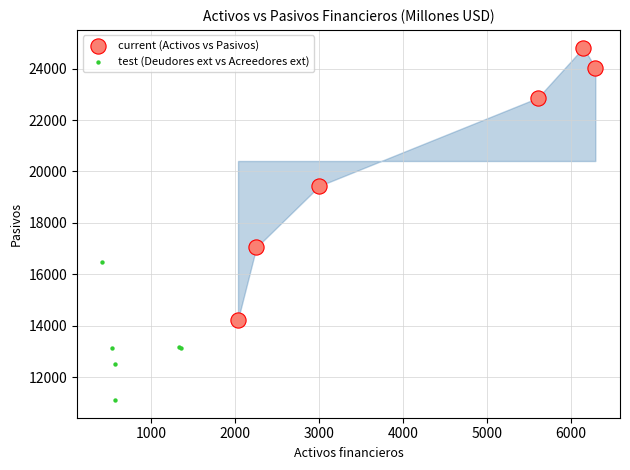

What are all the series names shown in the legend?

current (Activos vs Pasivos), test (Deudores ext vs Acreedores ext)